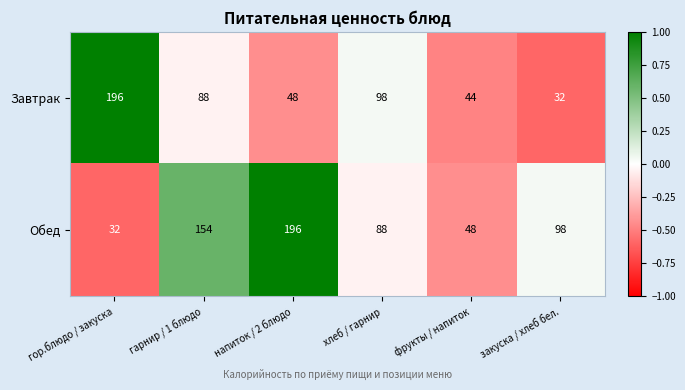

How many categories are shown in the chart?

6